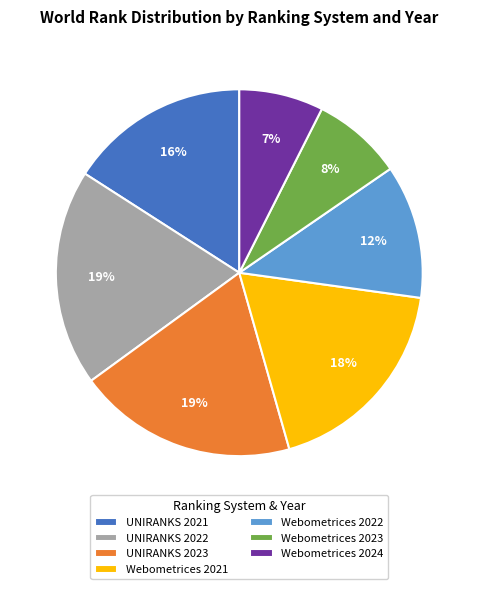

Combined, do Webometrices 2022 and UNIRANKS 2022 account for over 50%?

No